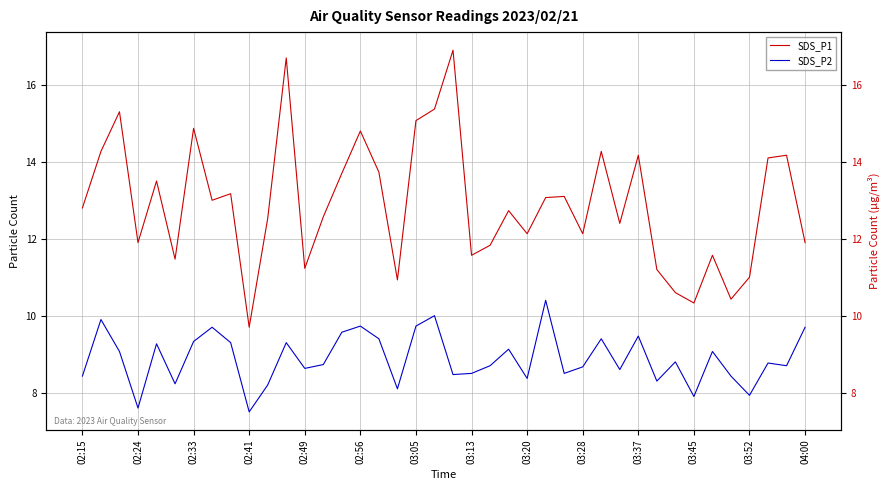

Which series changed the most between 03:20 and 34?

SDS_P1